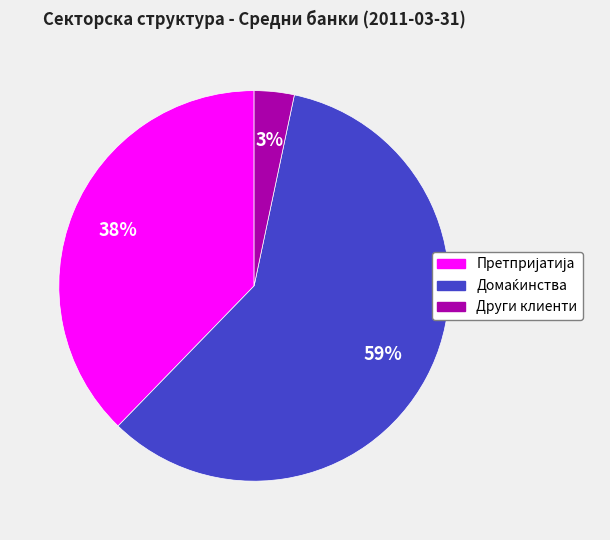

To the nearest percent, what is the difference between the largest and smallest slice percentages?

56%